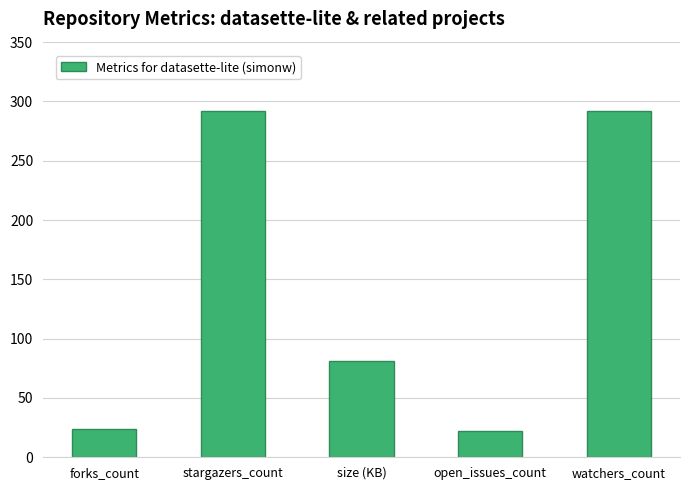

The value at watchers_count is 407. True or false?

False